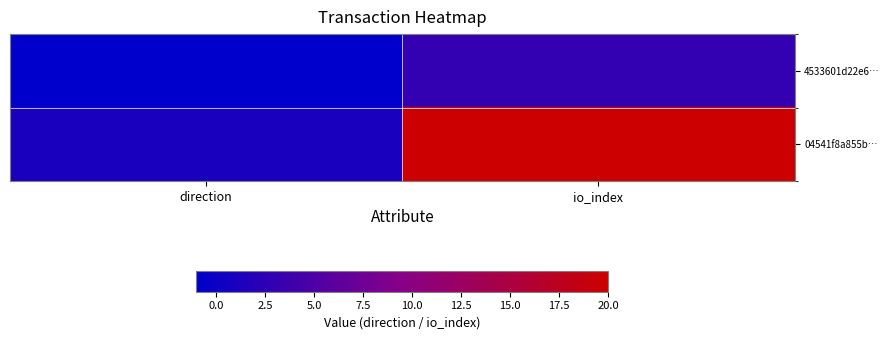

Reading left to right, transcribe all the data shown in this chart.

4533601d22e6…: direction=-1	io_index=3
04541f8a855b…: direction=1	io_index=20